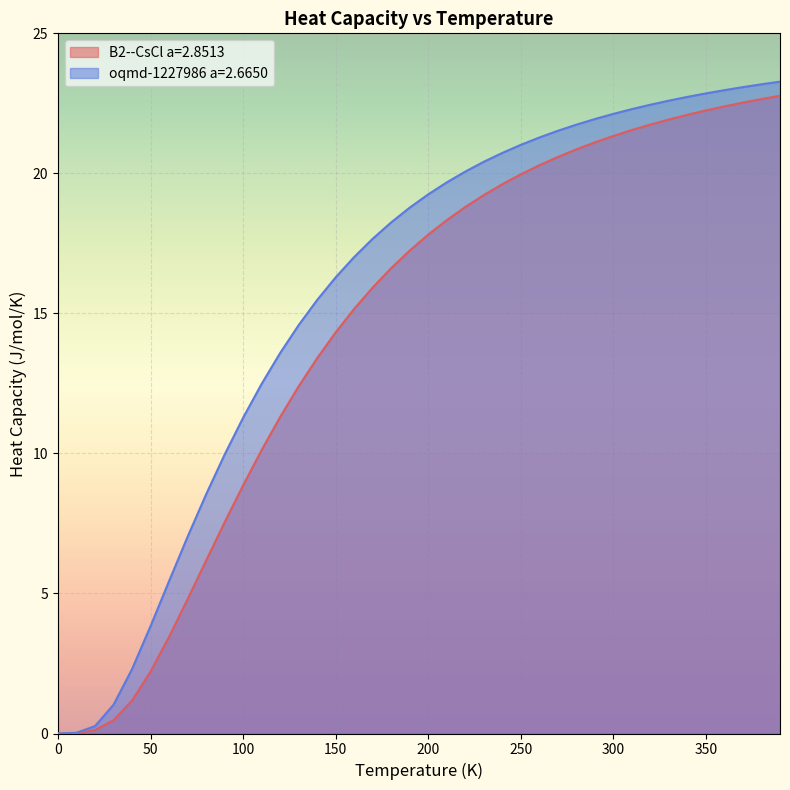

Reading right to left, transcribe all the data shown in this chart.

B2--CsCl a=2.8513: 390.0=22.8	380.0=22.7	370.0=22.5	360.0=22.4	350.0=22.2	340.0=22.1	330.0=21.9	320.0=21.7	310.0=21.5	300.0=21.3	290.0=21.1	280.0=20.9	270.0=20.6	260.0=20.3	250.0=20.0	240.0=19.6	230.0=19.2	220.0=18.8	210.0=18.3	200.0=17.8	190.0=17.2	180.0=16.6	170.0=15.9	160.0=15.2	150.0=14.3	140.0=13.4	130.0=12.4	120.0=11.3	110.0=10.1	100.0=8.9	90.0=7.5	80.0=6.2	70.0=4.8	60.0=3.5	50.0=2.2	40.0=1.2	30.0=0.5	20.0=0.1	10.0=0.0	0.0=0.0
oqmd-1227986 a=2.6650: 390.0=23.3	380.0=23.2	370.0=23.1	360.0=23.0	350.0=22.9	340.0=22.7	330.0=22.6	320.0=22.5	310.0=22.3	300.0=22.1	290.0=21.9	280.0=21.7	270.0=21.5	260.0=21.3	250.0=21.0	240.0=20.7	230.0=20.4	220.0=20.1	210.0=19.7	200.0=19.3	190.0=18.8	180.0=18.3	170.0=17.7	160.0=17.0	150.0=16.3	140.0=15.5	130.0=14.6	120.0=13.6	110.0=12.5	100.0=11.3	90.0=10.0	80.0=8.5	70.0=7.0	60.0=5.4	50.0=3.8	40.0=2.3	30.0=1.0	20.0=0.3	10.0=0.0	0.0=0.0